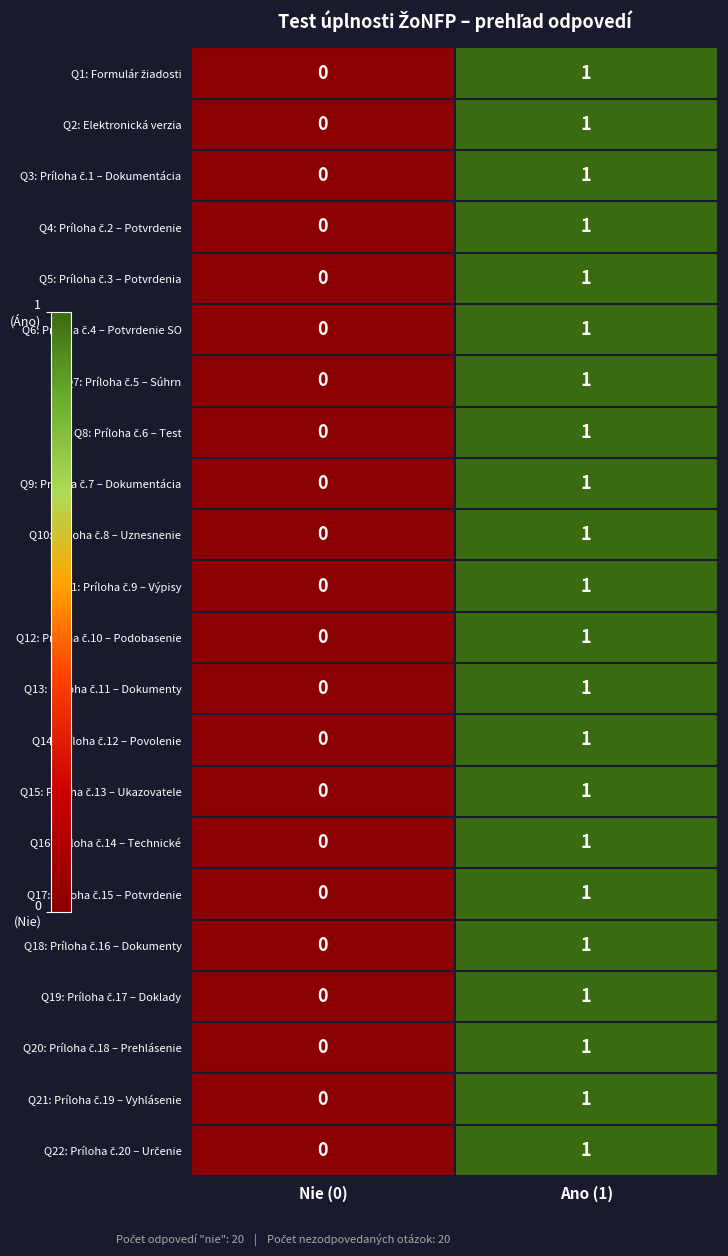

At which category is the sum across all series the highest?

Ano (1)